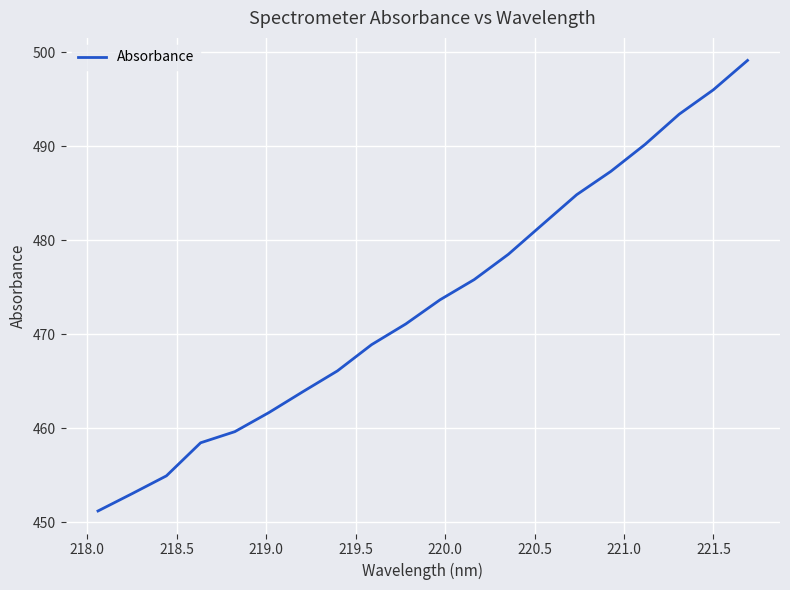

What is the maximum value shown in the chart?

499.1